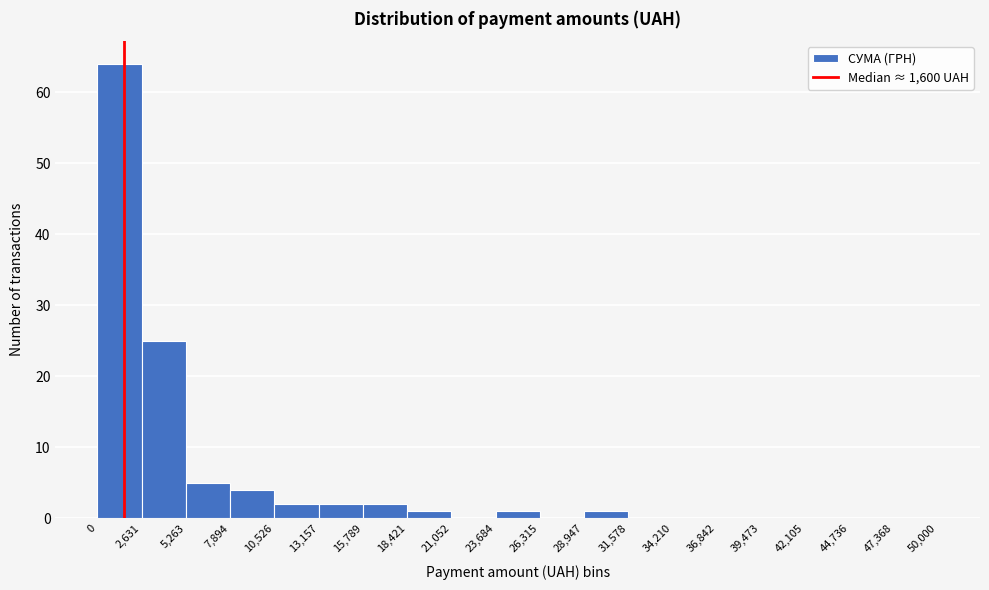

What is the height of the bar covering 7,894 to 10,526 on the x-axis? The values are not printed on the chart, so give them approximately, as read against the axis.

4